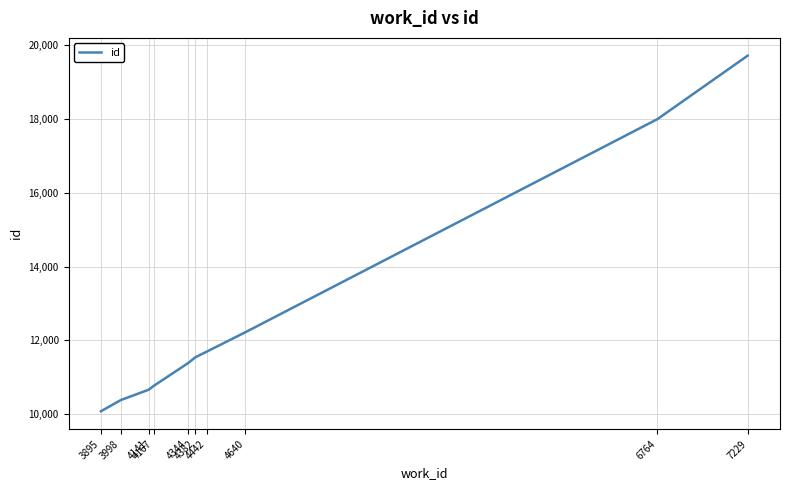

Reading left to right, list all the values displayed in this chart.

3895=10073	3998=10379	4141=10658	4167=10761	4344=11379	4382=11538	4442=11696	4640=12219	6764=18002	7229=19723